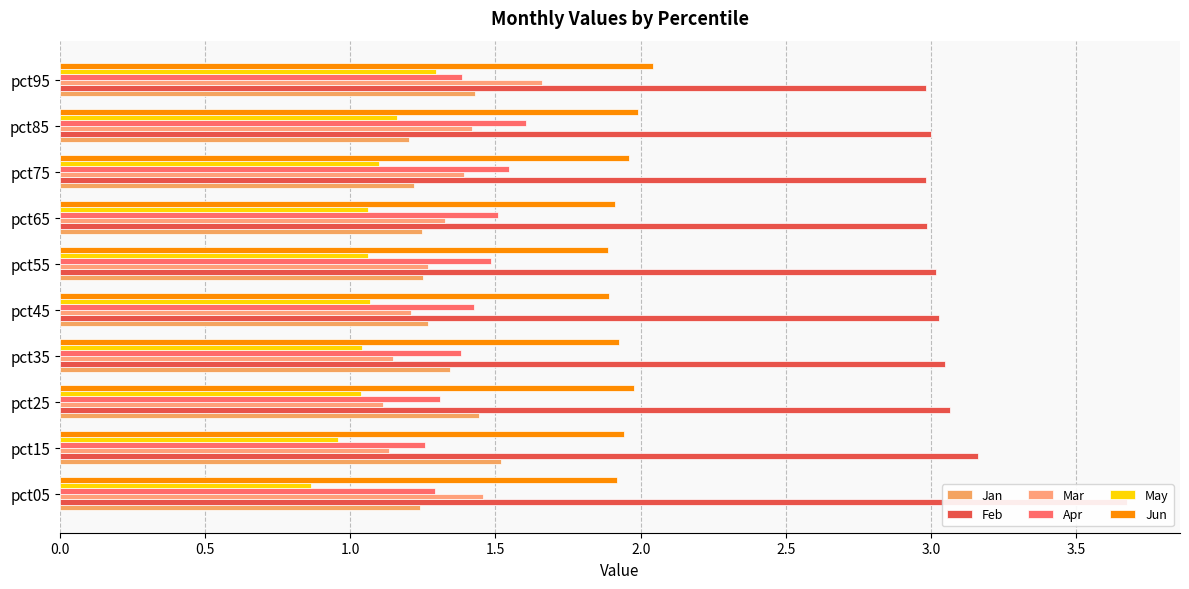

Is it true that Jun equals 0.8 at pct85?

False